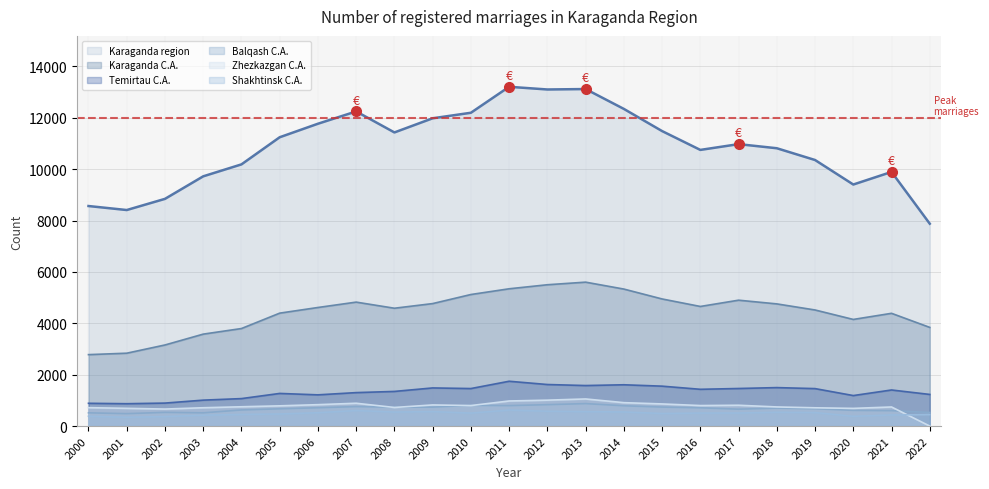

What is the difference between the second highest and minimum values in the Shakhtinsk C.A. series?

262